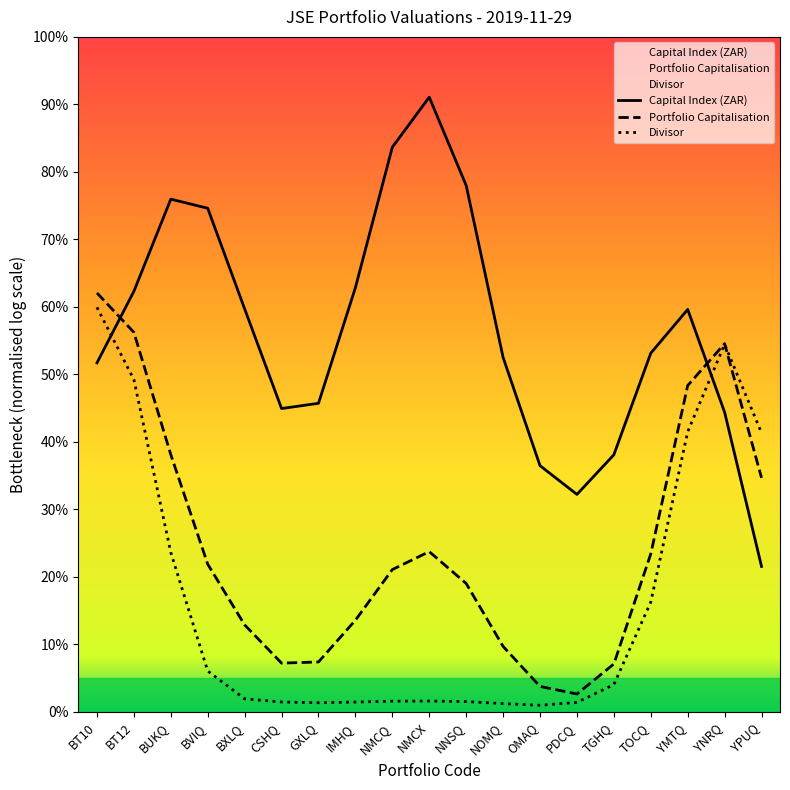

Reading right to left, what are all the values shown in this chart?

Capital Index (ZAR): YPUQ=21.6	YNRQ=44.4	YMTQ=59.6	TOCQ=53.1	TGHQ=38.1	PDCQ=32.2	OMAQ=36.5	NOMQ=52.5	NNSQ=78.0	NMCX=91.1	NMCQ=83.7	IMHQ=62.9	GXLQ=45.7	CSHQ=44.9	BXLQ=59.7	BVIQ=74.6	BUKQ=76.0	BT12=62.3	BT10=51.7
Portfolio Capitalisation: YPUQ=34.7	YNRQ=54.6	YMTQ=48.4	TOCQ=23.4	TGHQ=7.1	PDCQ=2.7	OMAQ=3.8	NOMQ=9.7	NNSQ=19.0	NMCX=23.7	NMCQ=21.1	IMHQ=13.6	GXLQ=7.4	CSHQ=7.2	BXLQ=12.9	BVIQ=21.9	BUKQ=38.1	BT12=56.2	BT10=62.1
Divisor: YPUQ=41.3	YNRQ=54.5	YMTQ=41.5	TOCQ=16.3	TGHQ=4.0	PDCQ=1.4	OMAQ=1.0	NOMQ=1.2	NNSQ=1.5	NMCX=1.6	NMCQ=1.6	IMHQ=1.5	GXLQ=1.4	CSHQ=1.5	BXLQ=1.9	BVIQ=6.1	BUKQ=23.6	BT12=49.2	BT10=59.9